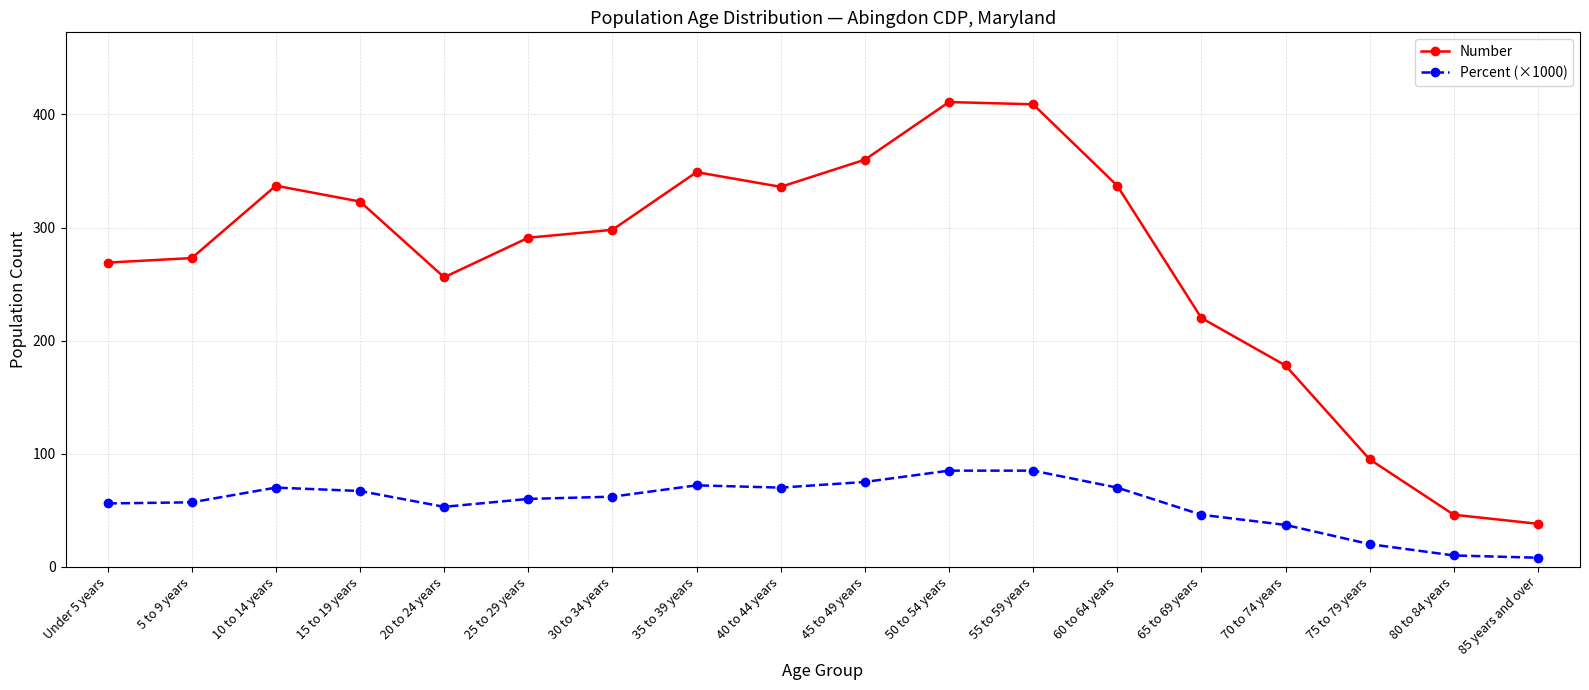

Between 45 to 49 years and 80 to 84 years, which series saw the biggest shift?

Number